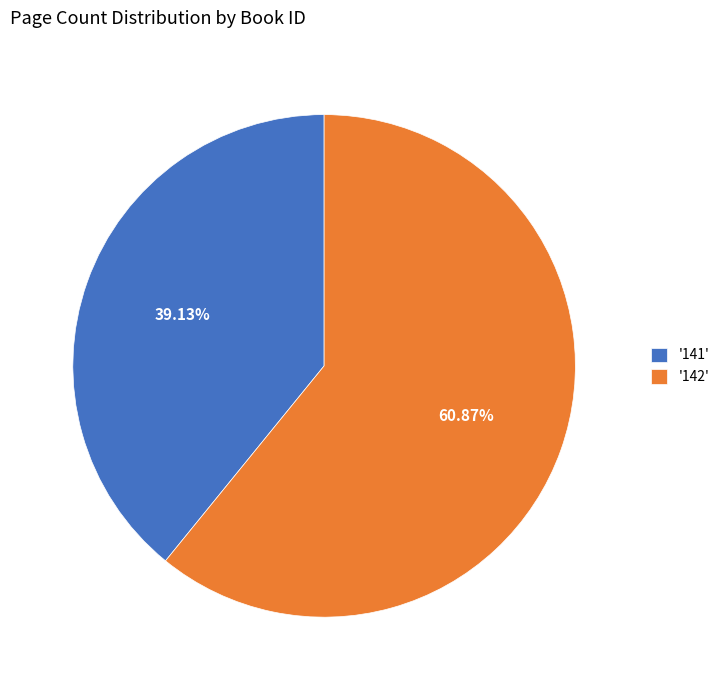

Is the sum of '141' and '142' greater than half?

Yes